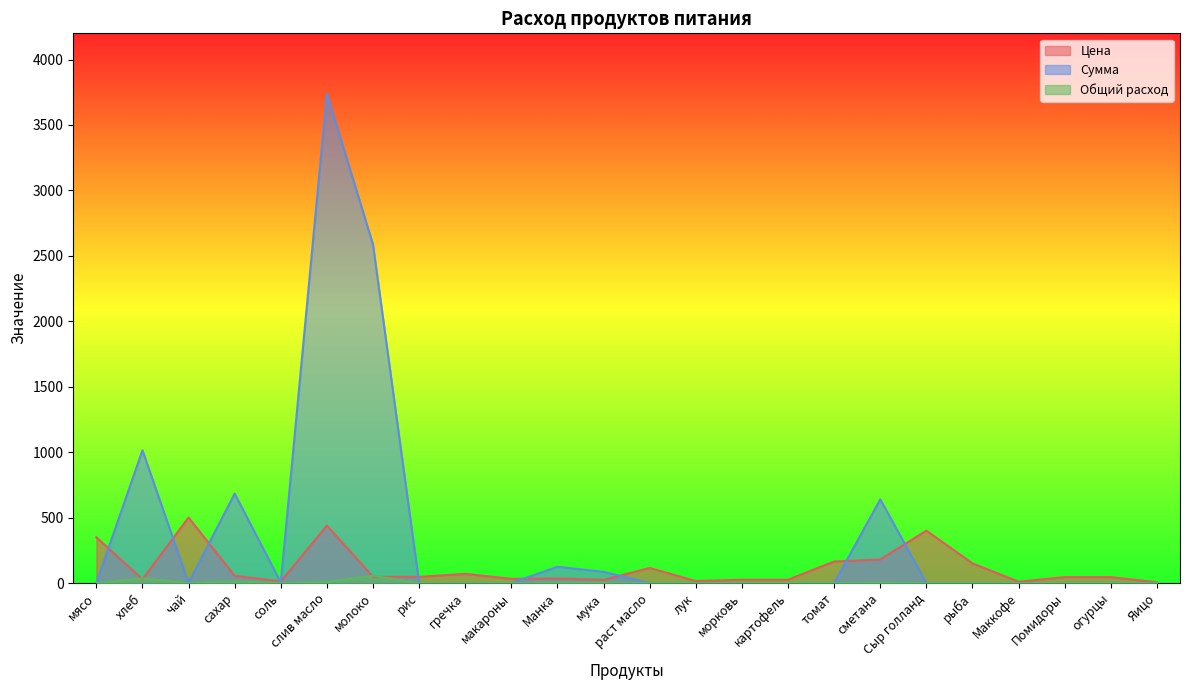

What is the difference between the maximum and minimum values in the Общий расход series?

55.0